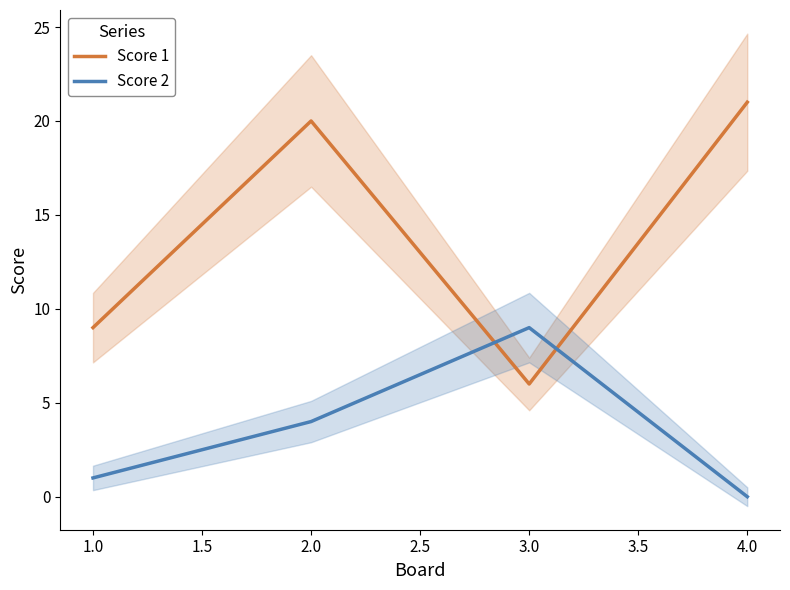

Rank the series by their maximum value, from lowest to highest.

Score 2, Score 1